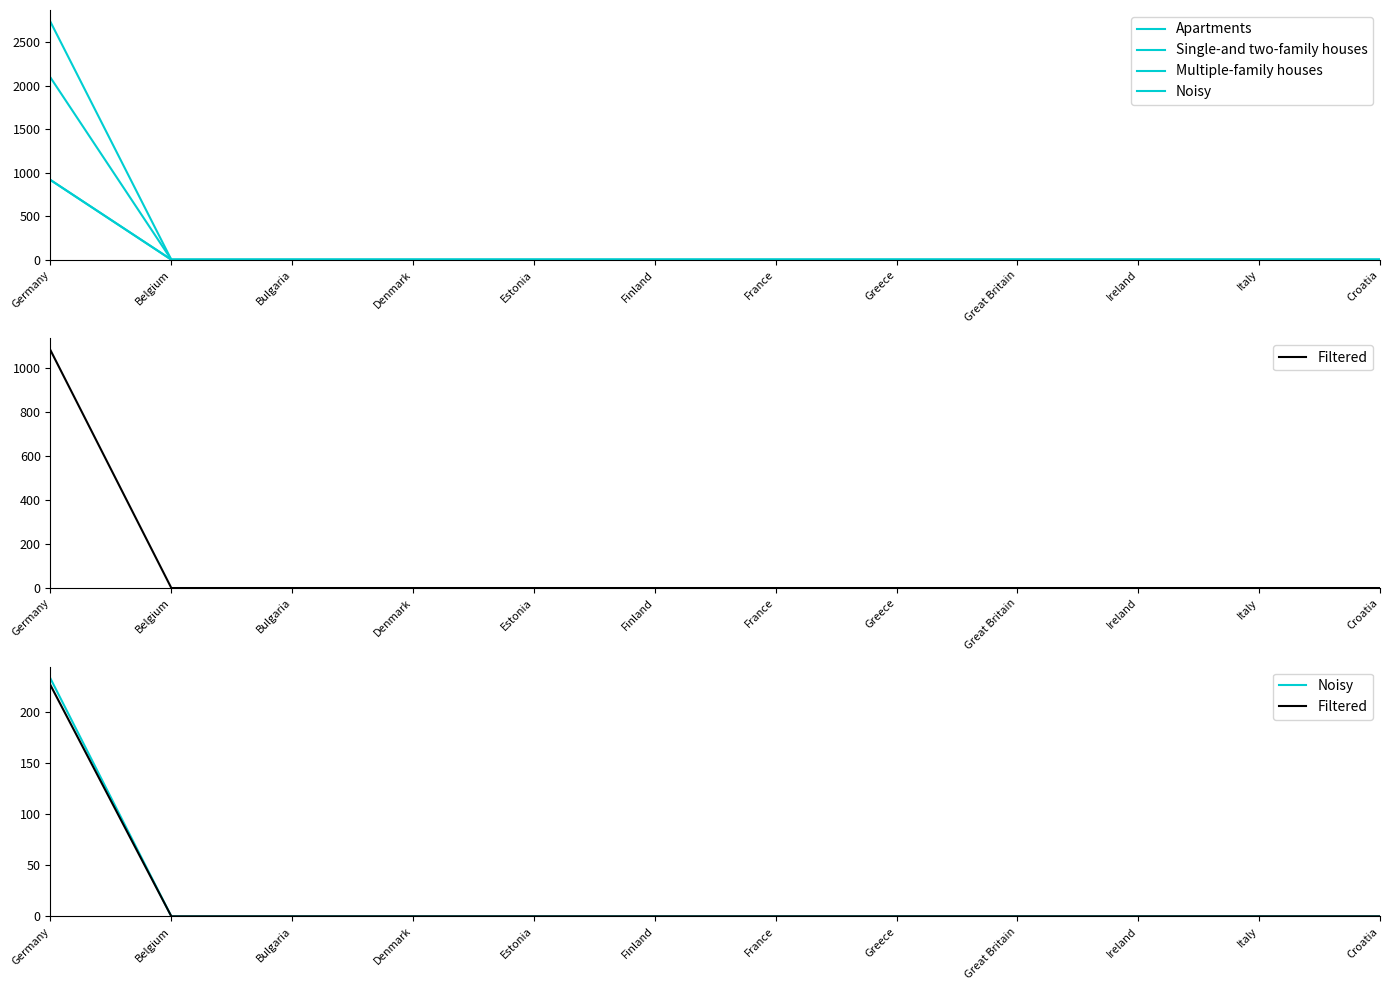

Between Ireland and Italy, which series saw the biggest shift?

Apartments